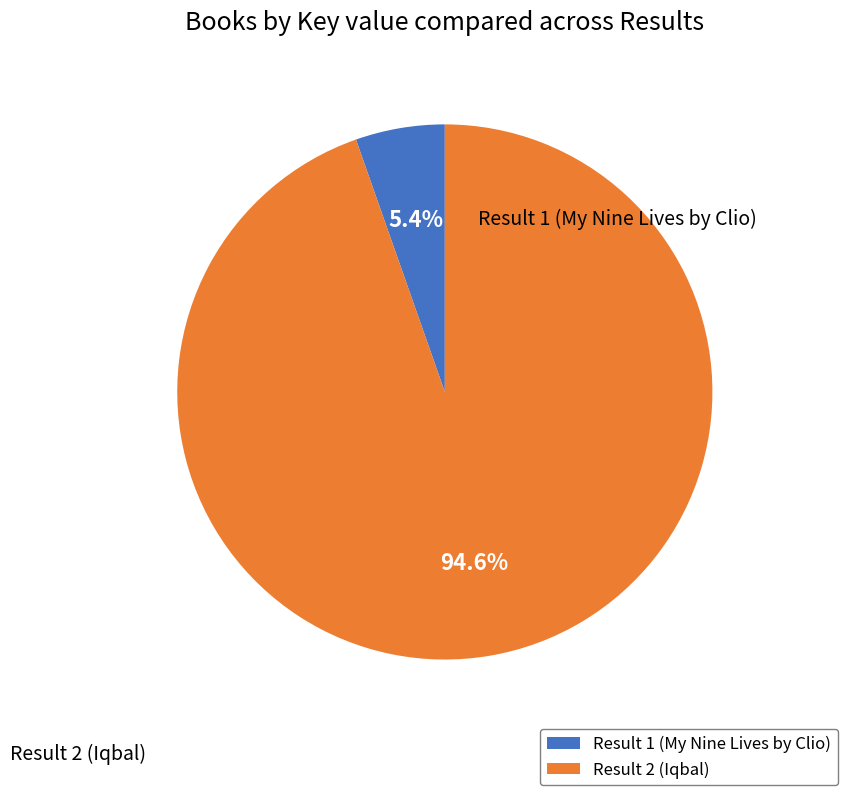

What percentage is the Result 2 (Iqbal) slice, to the nearest percent?

95%